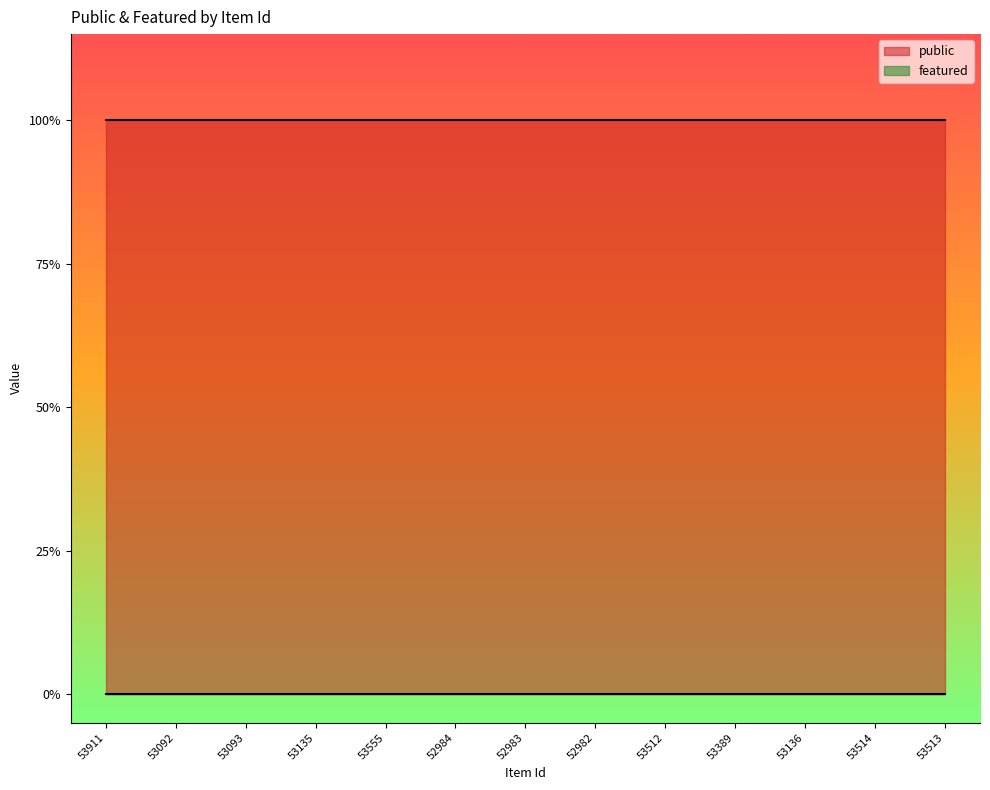

True or false: public and featured cross at least once.

False